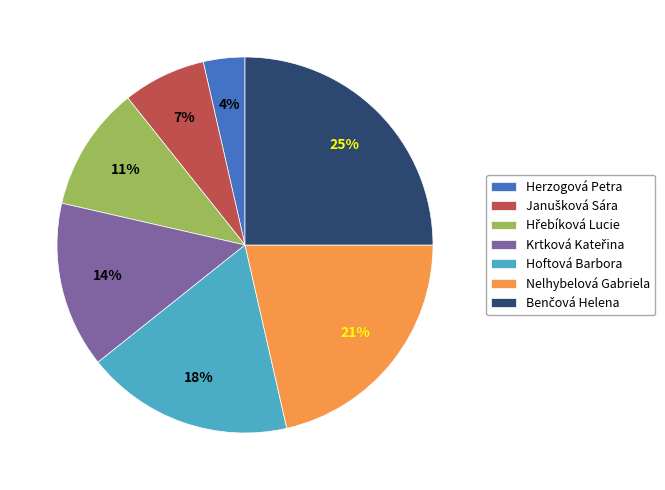

To the nearest percent, what is the difference between the Herzogová Petra and Hoftová Barbora slice percentages?

14%